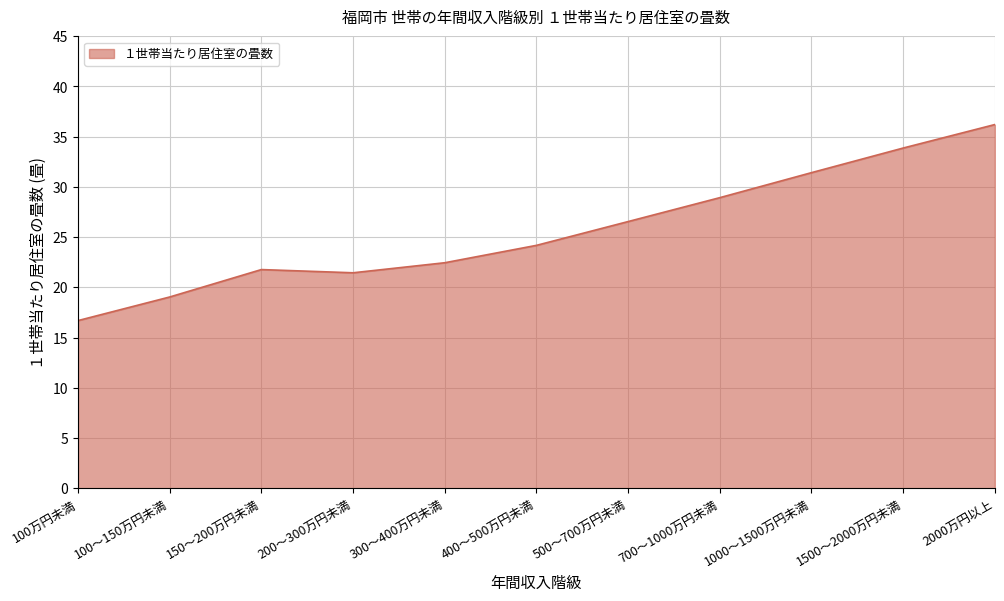

At which category does the data reach its first local peak?

150～200万円未満